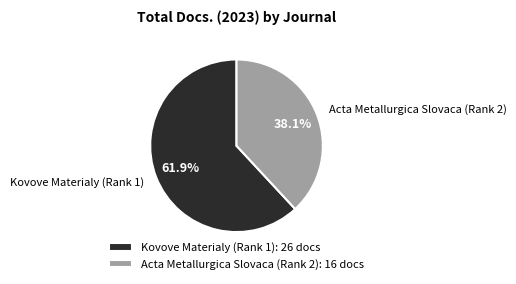

Count the number of slices in the pie.

2